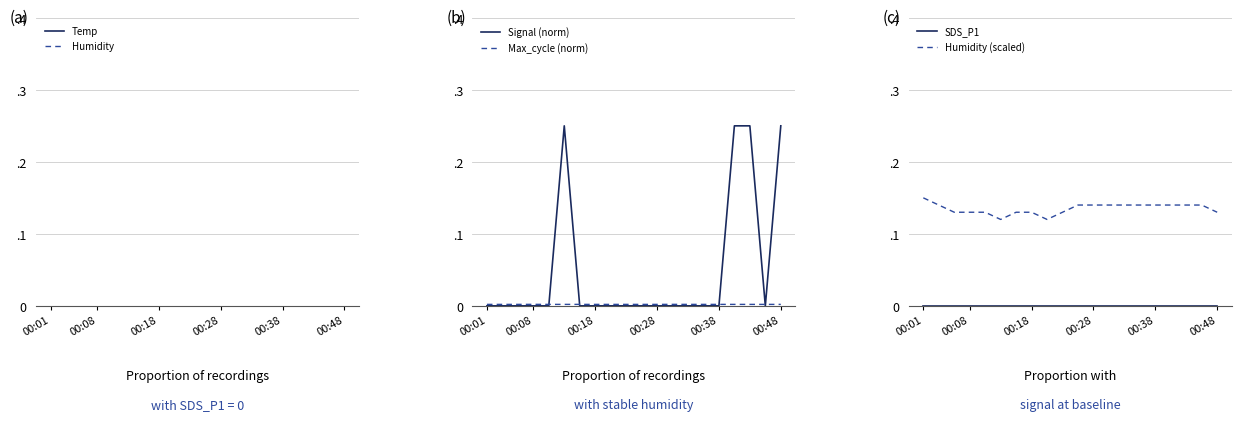

True or false: Humidity (scaled) has a value of 0.1 at 14.

True